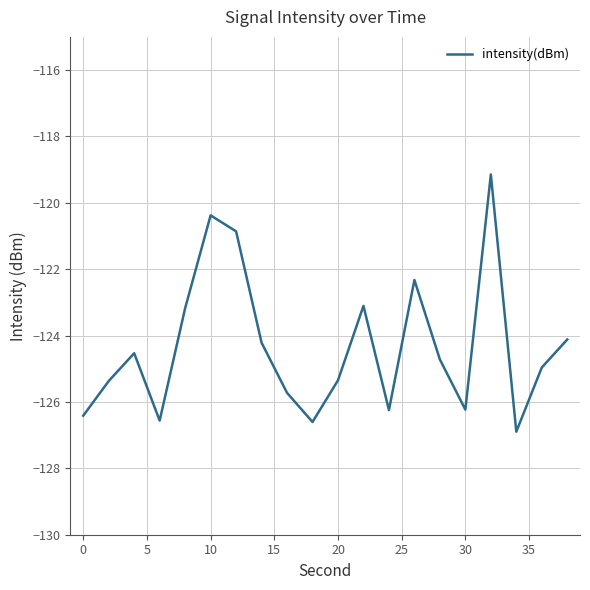

What is the average value?

-124.3